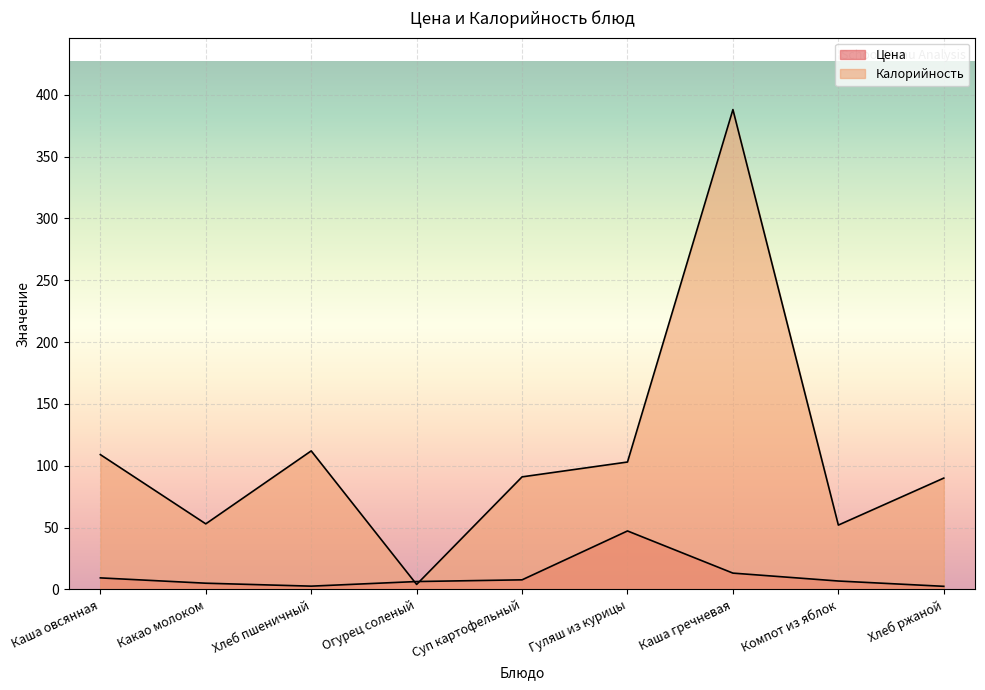

Where is the first local maximum for Цена?

Гуляш из курицы